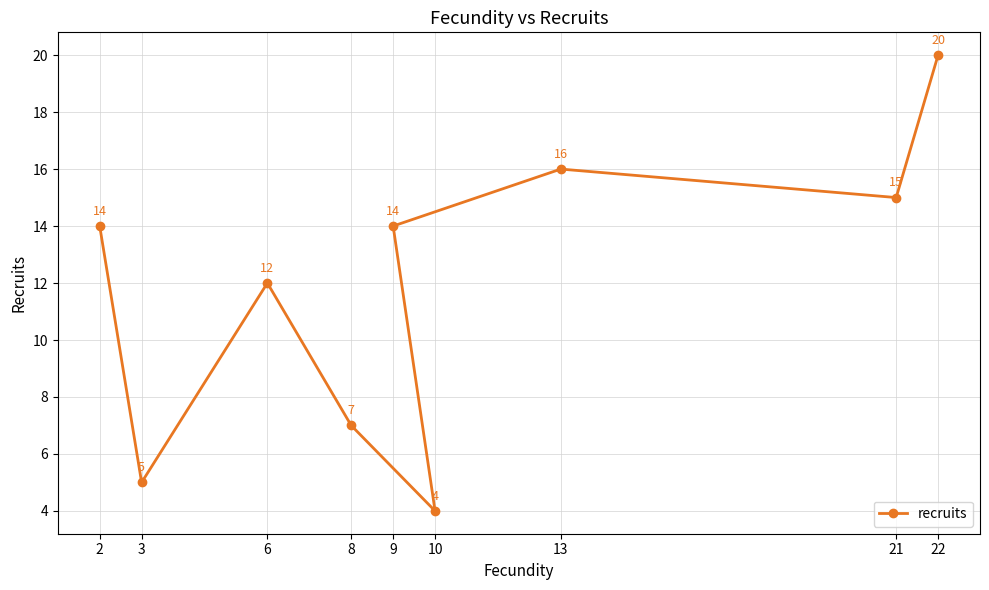

Reading left to right, extract all data points from this chart.

2=14	3=5	6=12	8=7	9=14	10=4	13=16	21=15	22=20